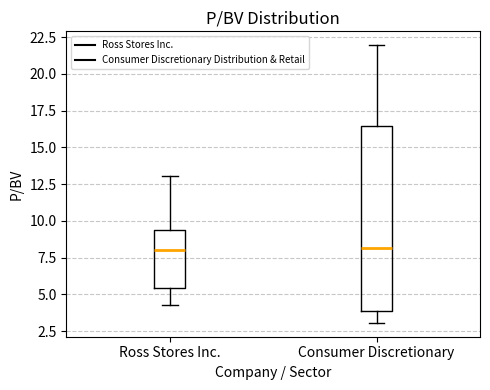

Where does the upper whisker of the box for Ross Stores Inc. end on the y-axis? The values are not printed on the chart, so give them approximately, as read against the axis.

13.0